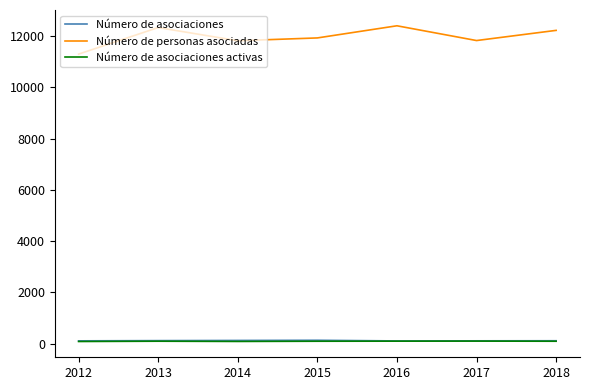

True or false: Número de personas asociadas has more than 0 points higher than both neighbors.

True